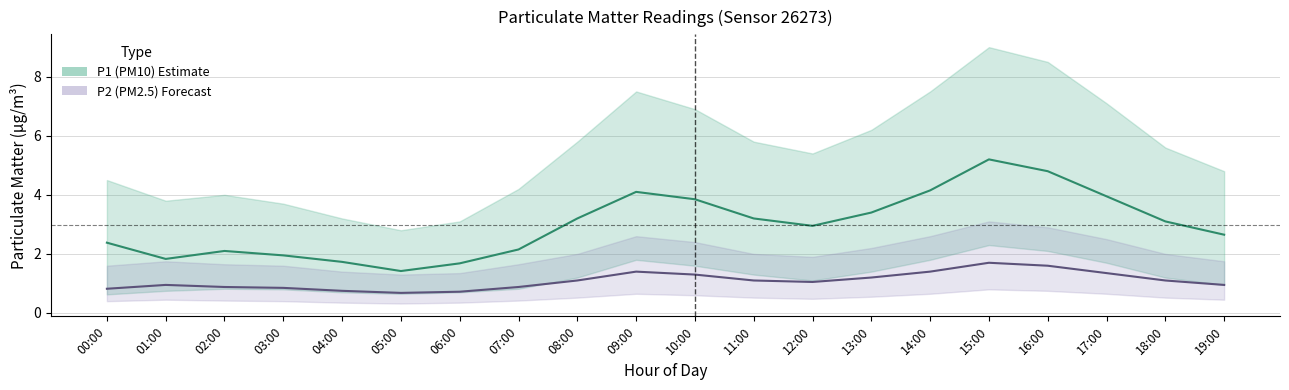

Rank the series by their maximum value, from highest to lowest.

P1 (PM10), P2 (PM2.5)